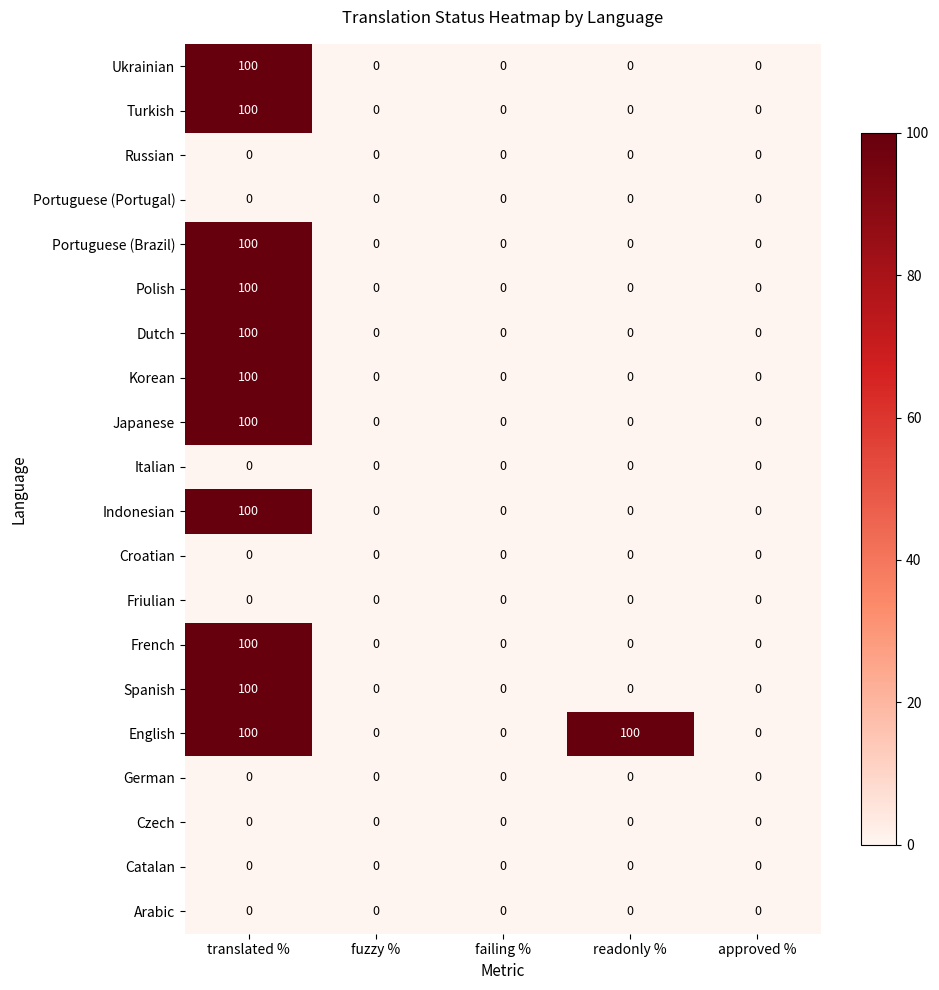

Which series has the largest total across all categories?

English